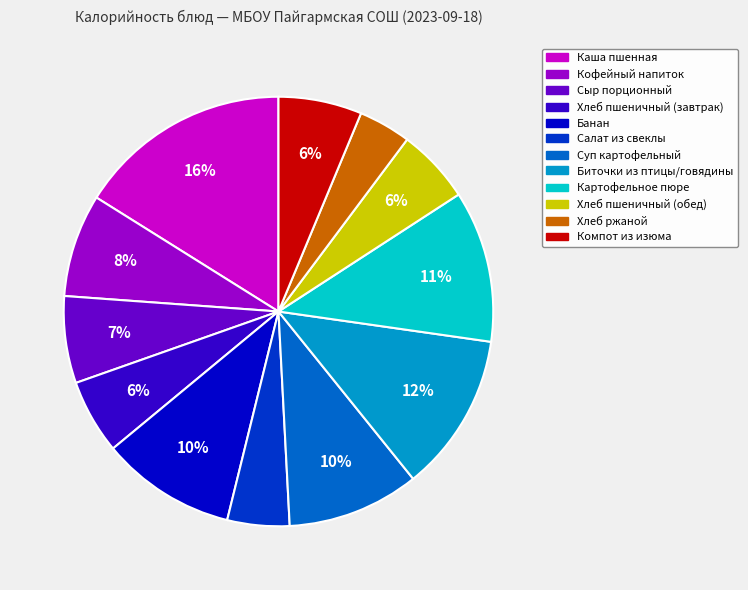

To the nearest percent, what is the average slice percentage?

8%